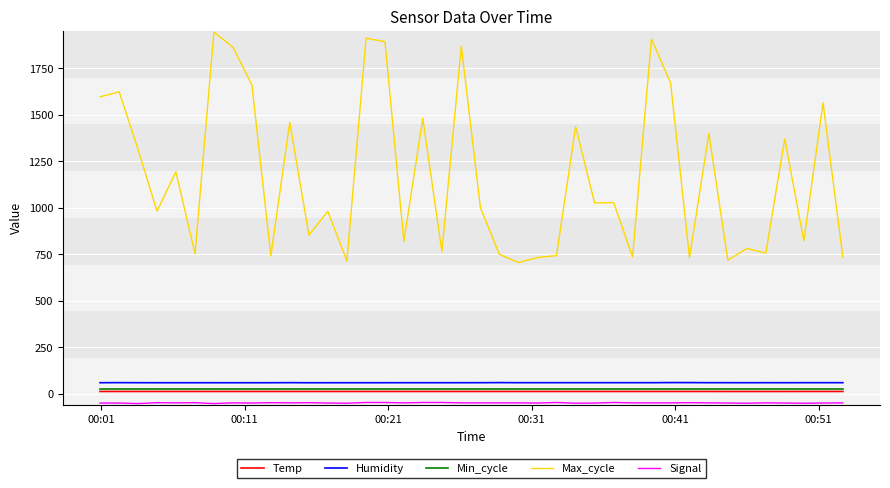

What is the highest value of the Max_cycle series?

1943.0